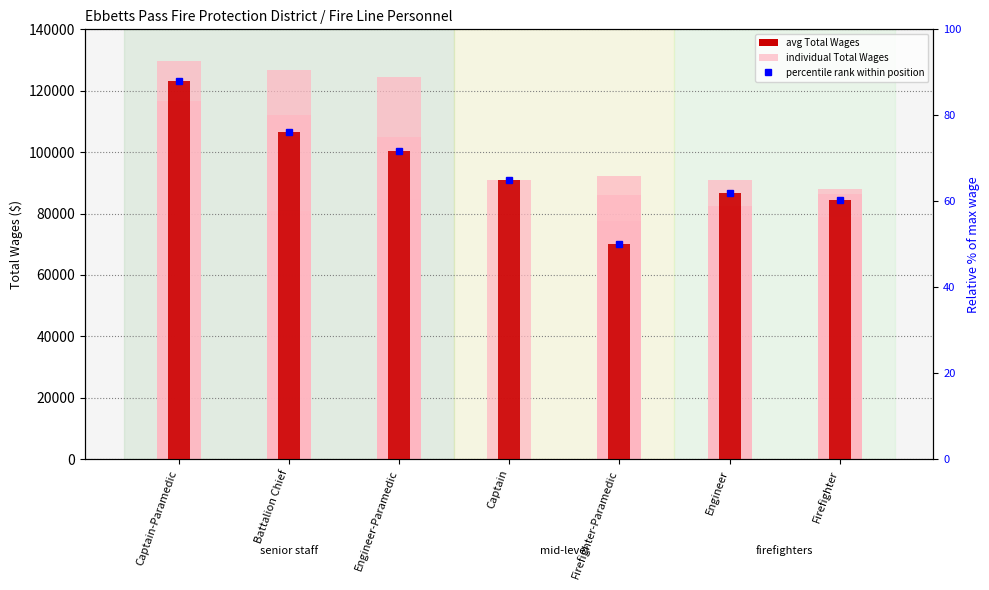

The value of percentile rank within position at Engineer is 85.4. True or false?

False